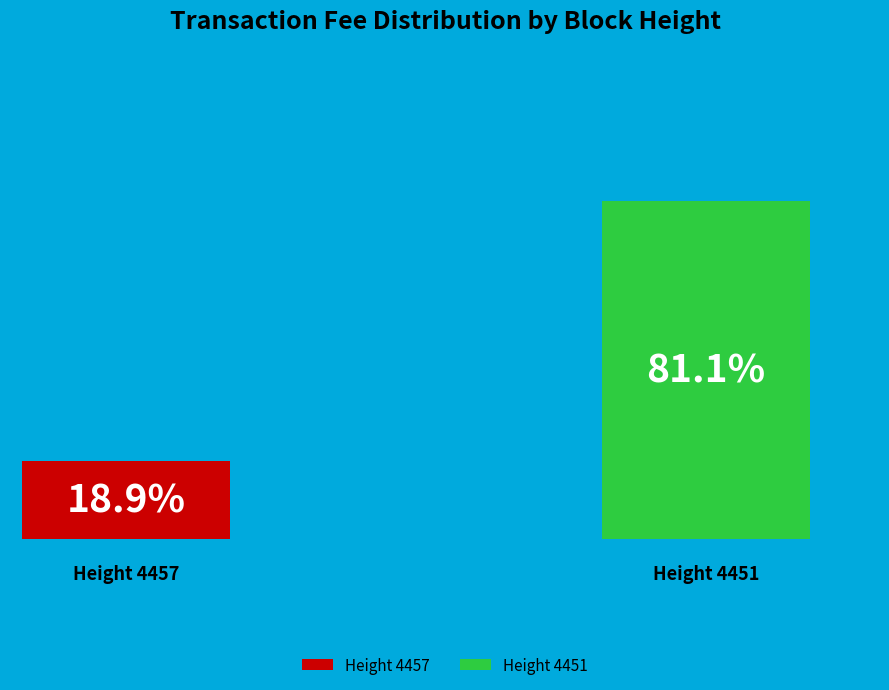

Combined, do 4457 and 4451 account for over 50%?

Yes